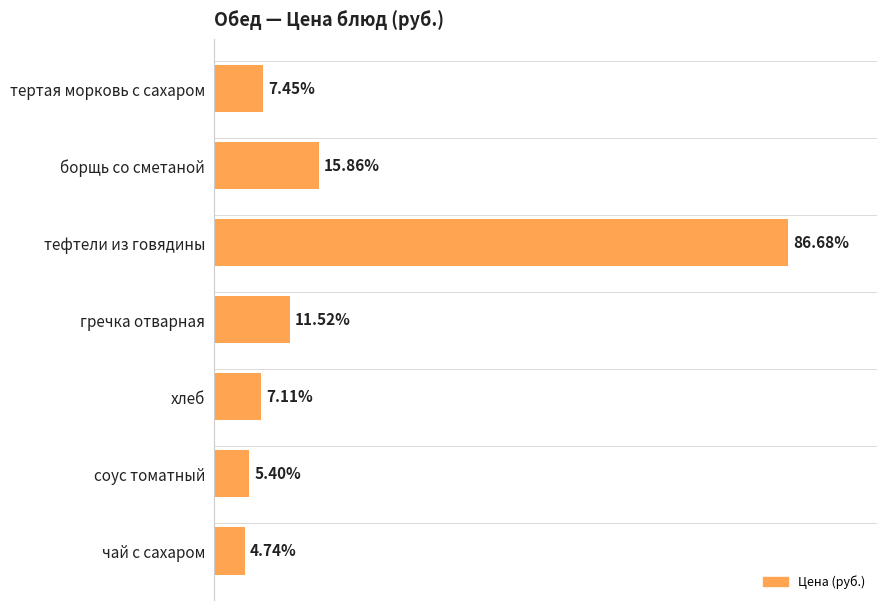

Are the bars horizontal?

Yes